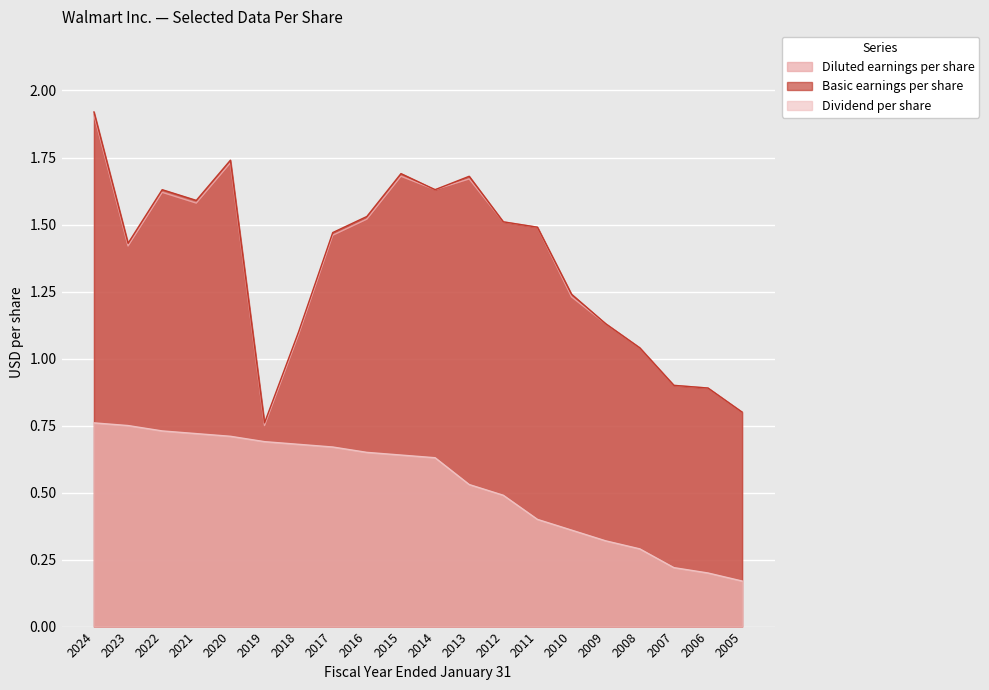

Where does the Diluted earnings per share series first go above 1?

2024